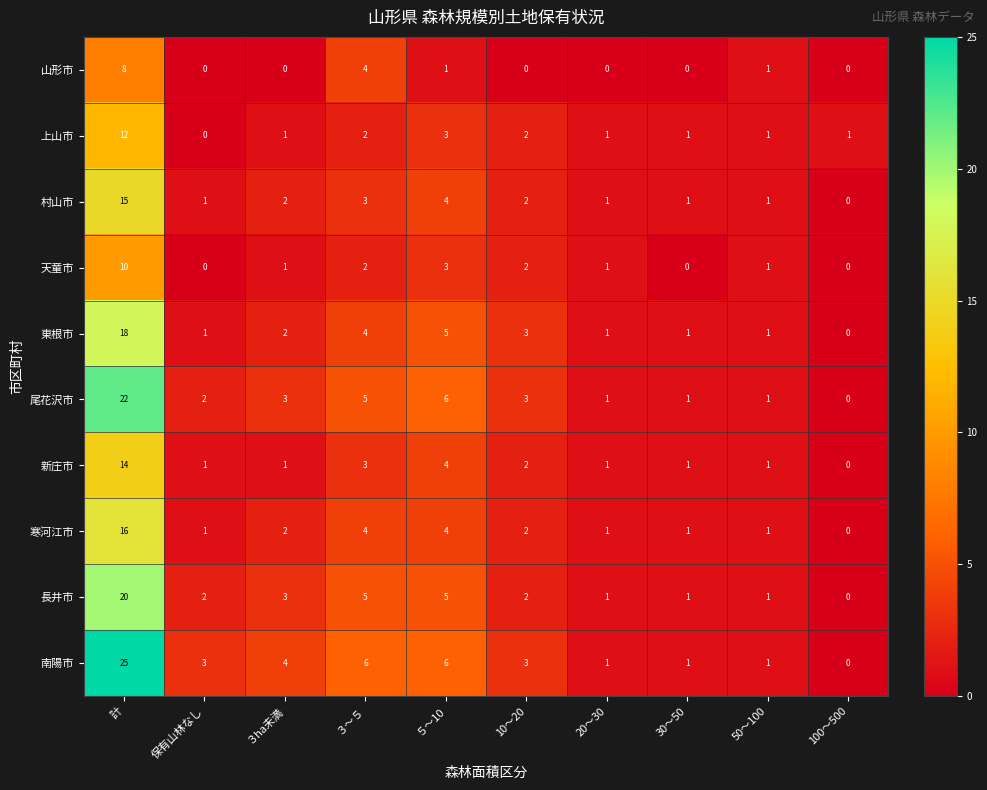

True or false: 新庄市 has a value of 1 at 30～50.

True